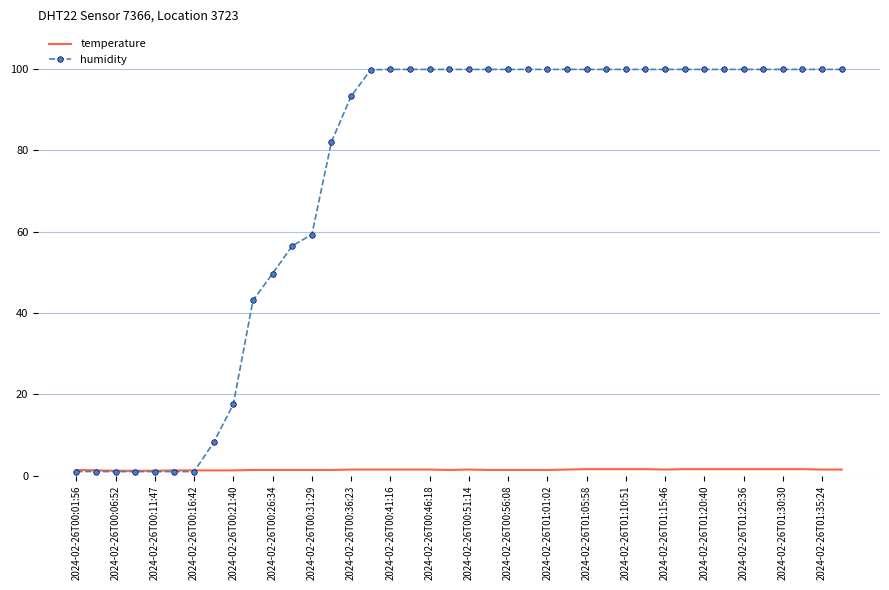

What are all the series names shown in the legend?

temperature, humidity